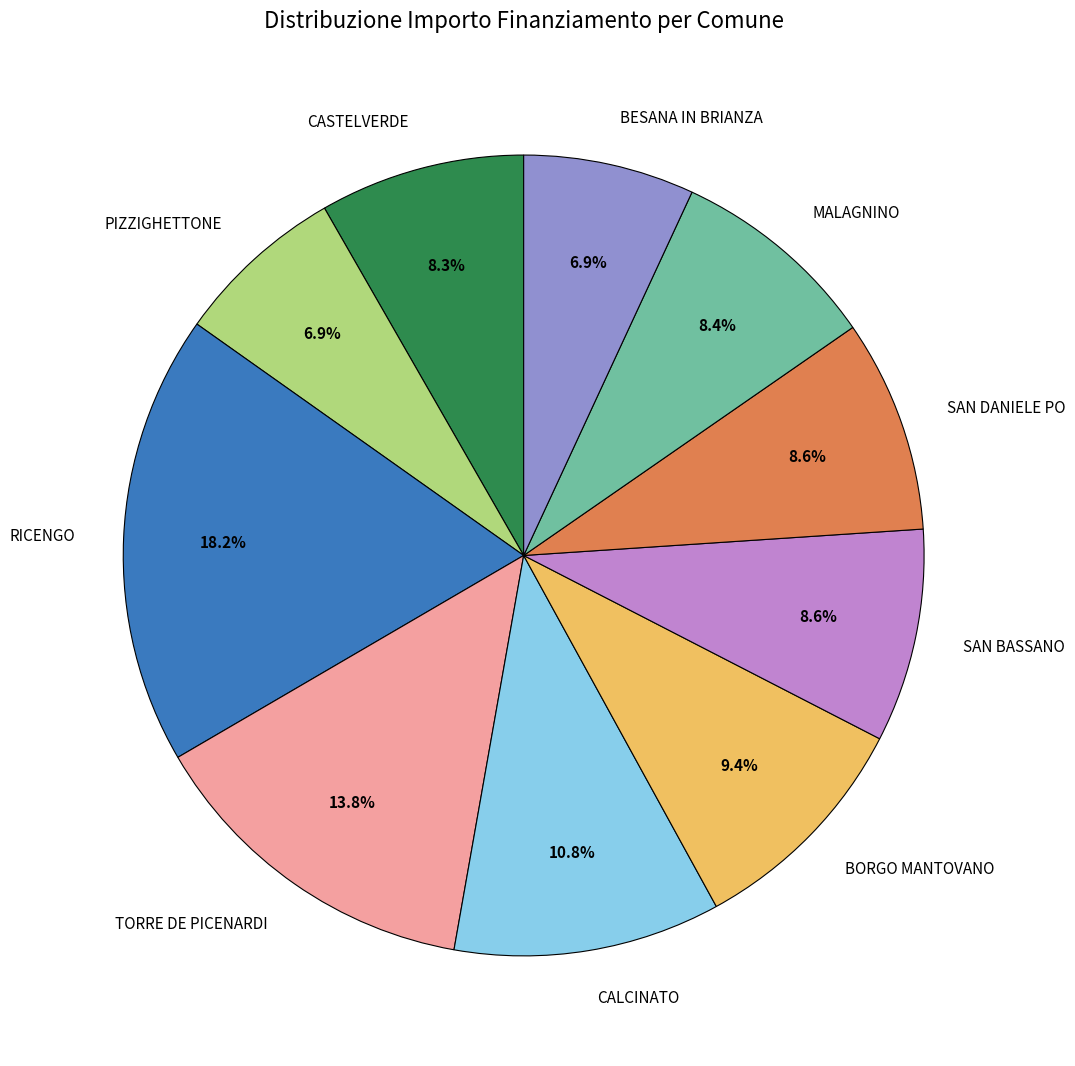

To the nearest percent, what is the average slice percentage?

10%